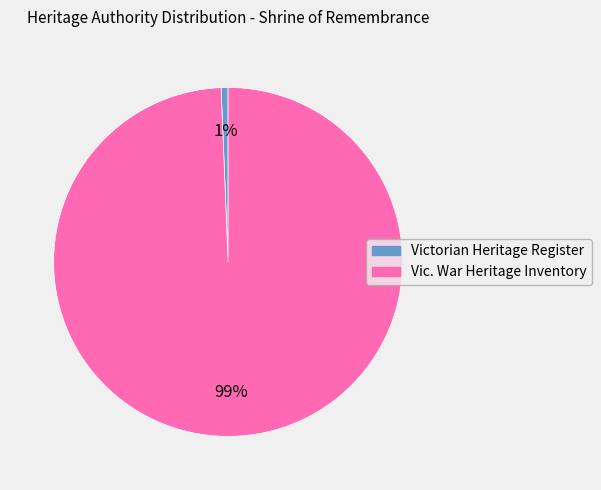

To the nearest percent, what is the average slice percentage?

50%